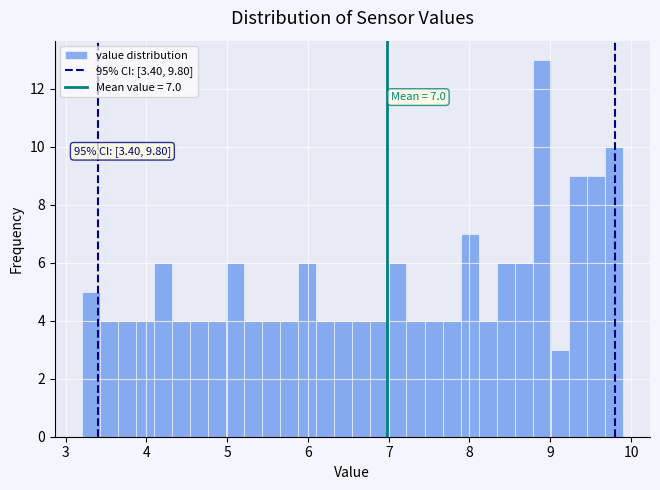

Around what value on the x-axis is the tallest bar? Give the approximate position of its centre, as read against the axis.

8.9